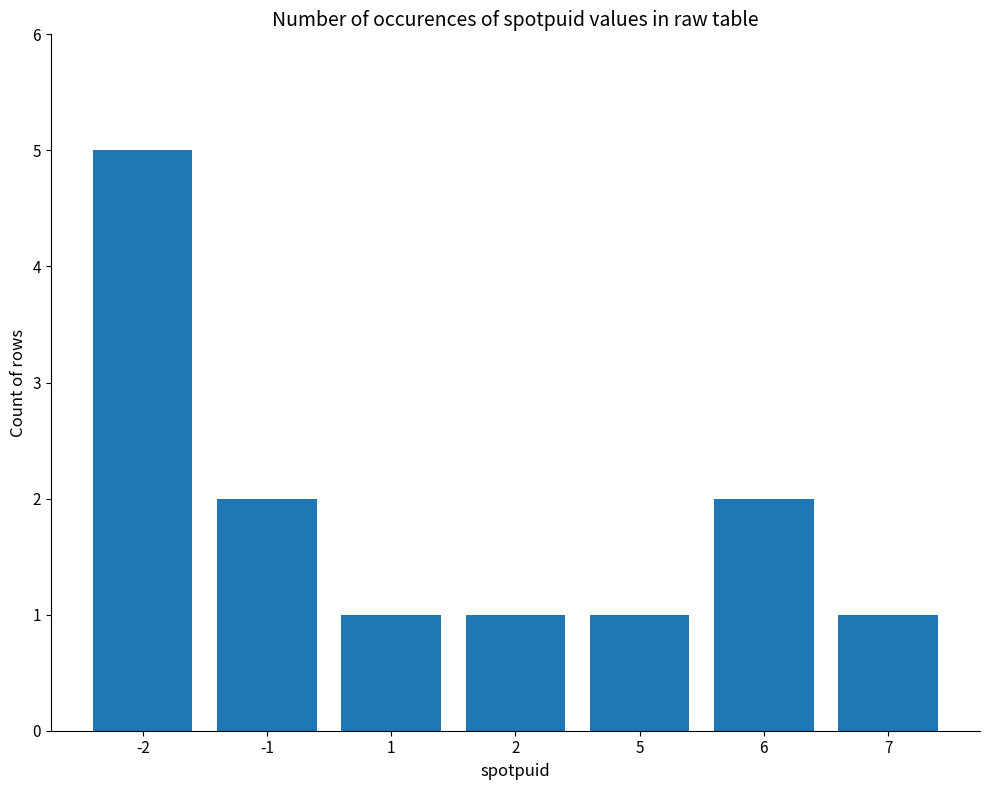

Reading left to right, transcribe all the data shown in this chart.

5	2	1	1	1	2	1